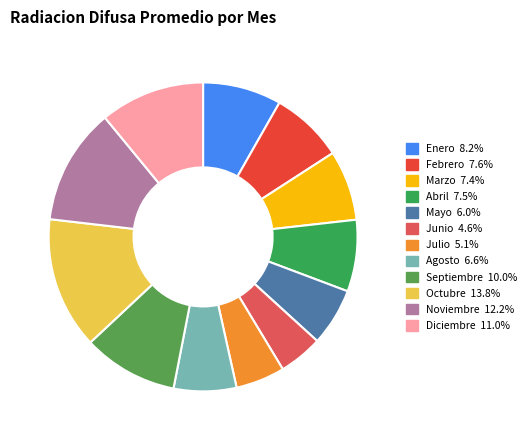

Count the number of slices in the pie.

12